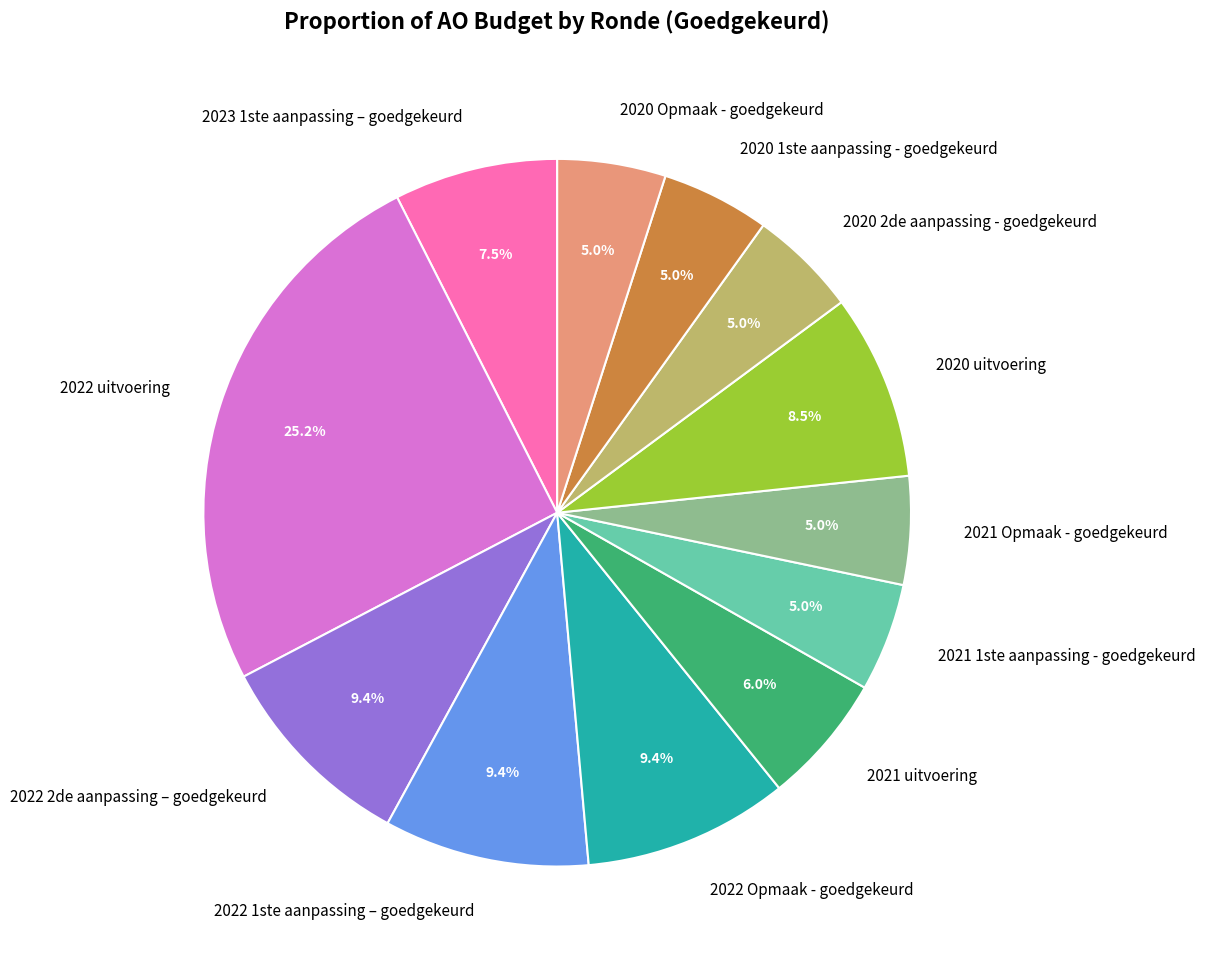

What is the largest slice in the pie chart?

2022 uitvoering